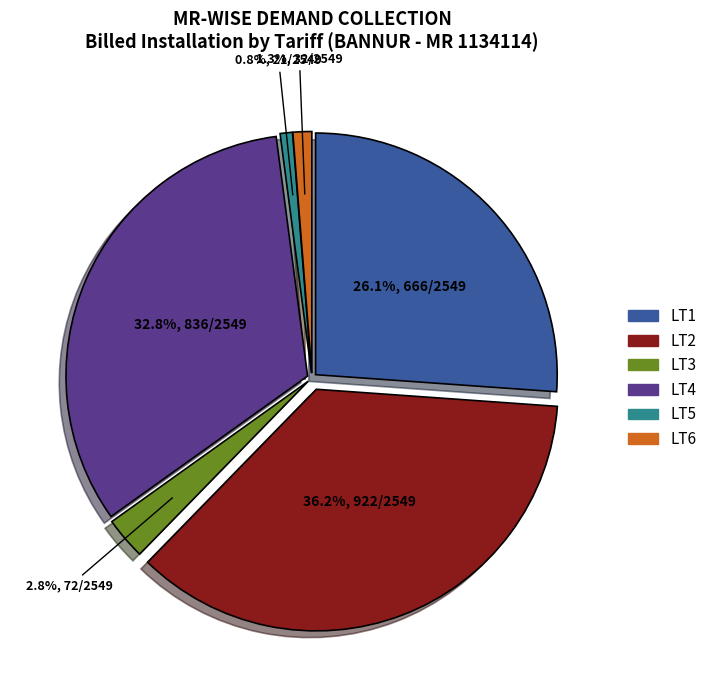

Is it true that LT4 is 21% of the pie?

False